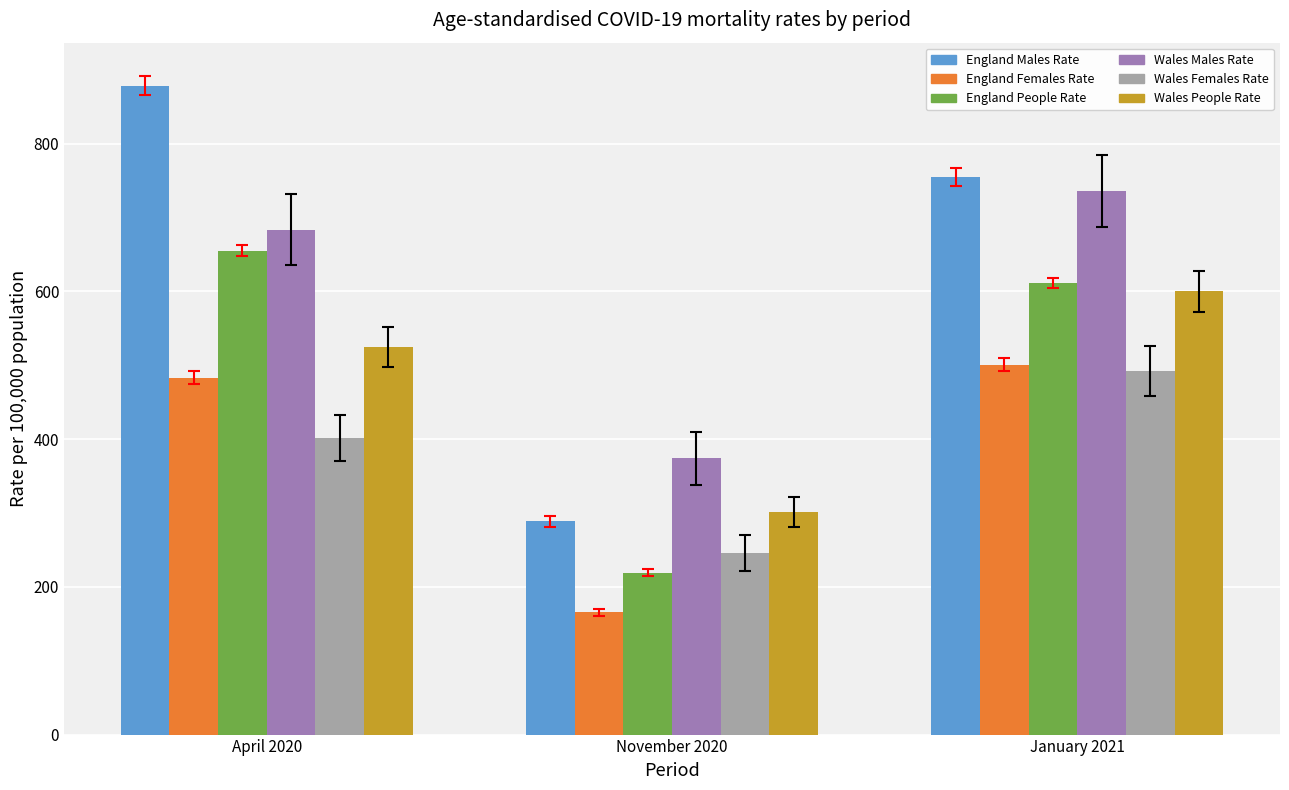

Which series has the widest spread of values?

England Males Rate